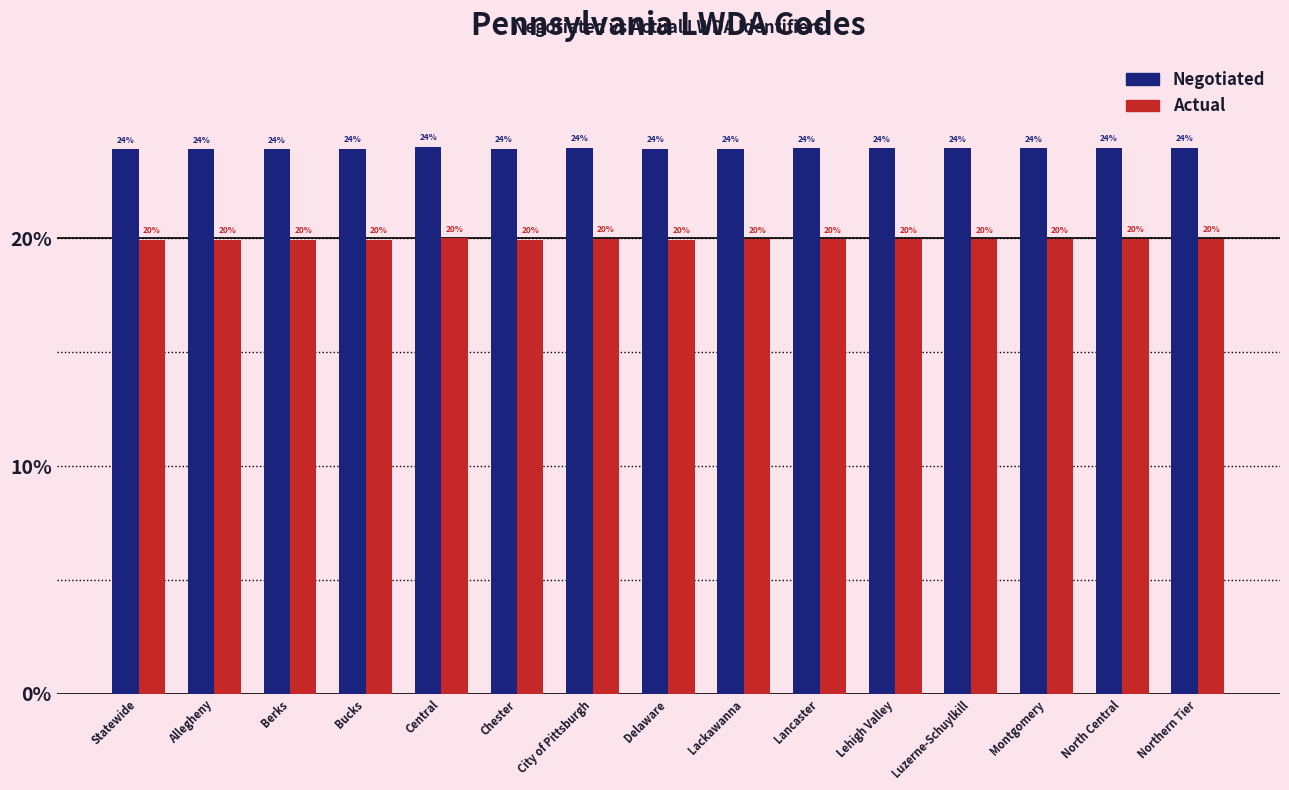

What is the total value across all series at Montgomery?

43.9